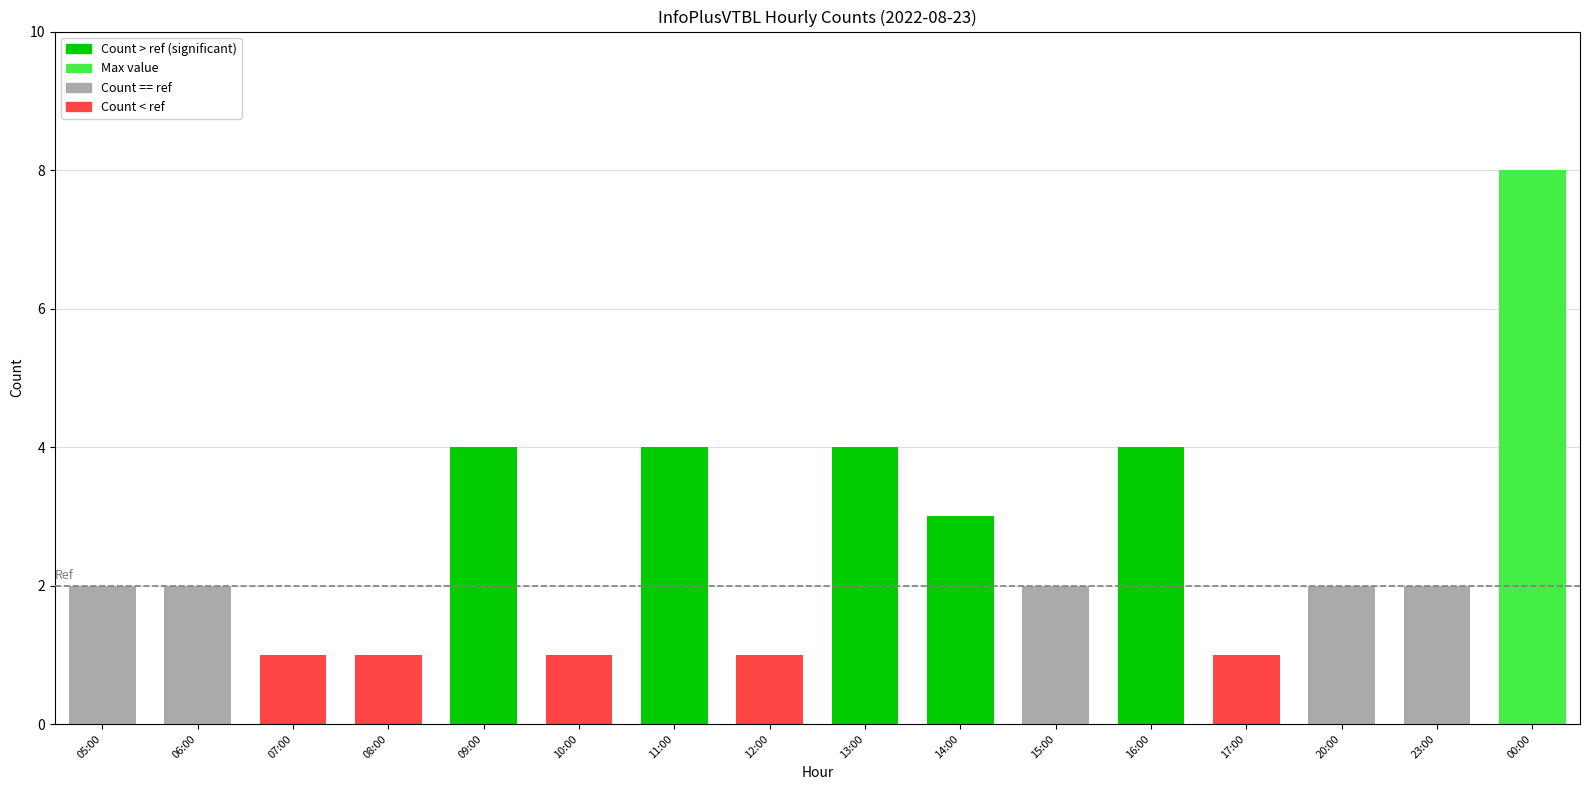

What is the greatest value displayed?

8